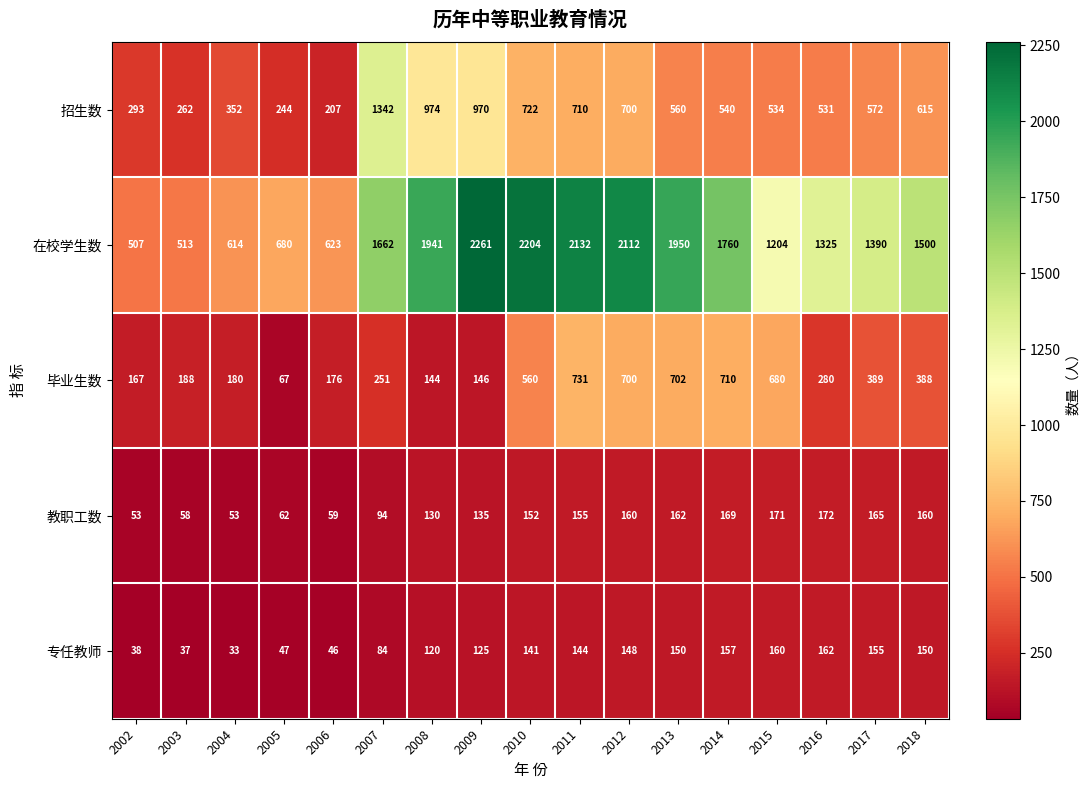

List the series in order of their peak value, highest first.

在校学生数, 招生数, 毕业生数, 教职工数, 专任教师